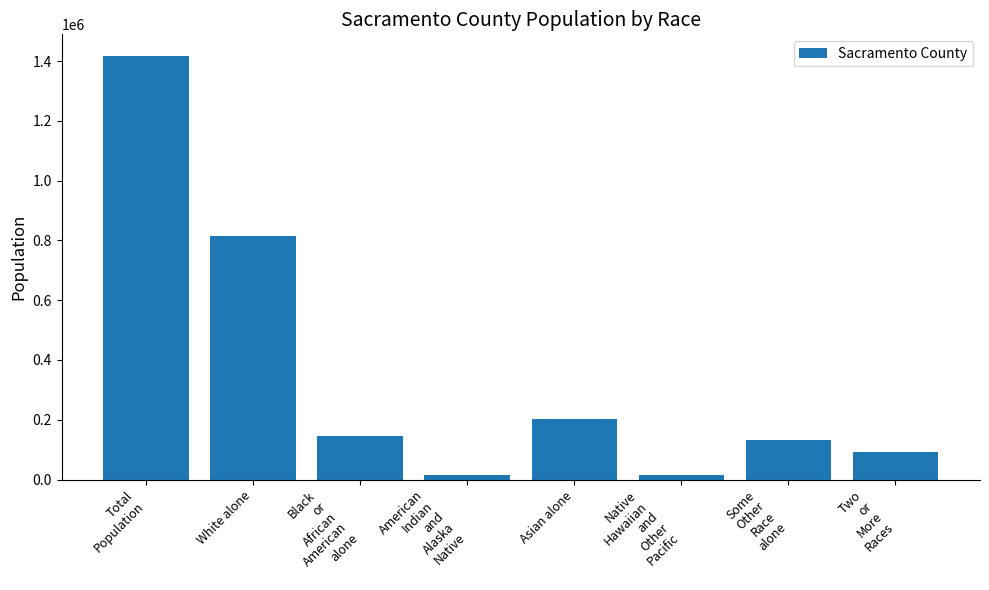

The chart shows a value of 54342 at Asian alone. True or false?

False